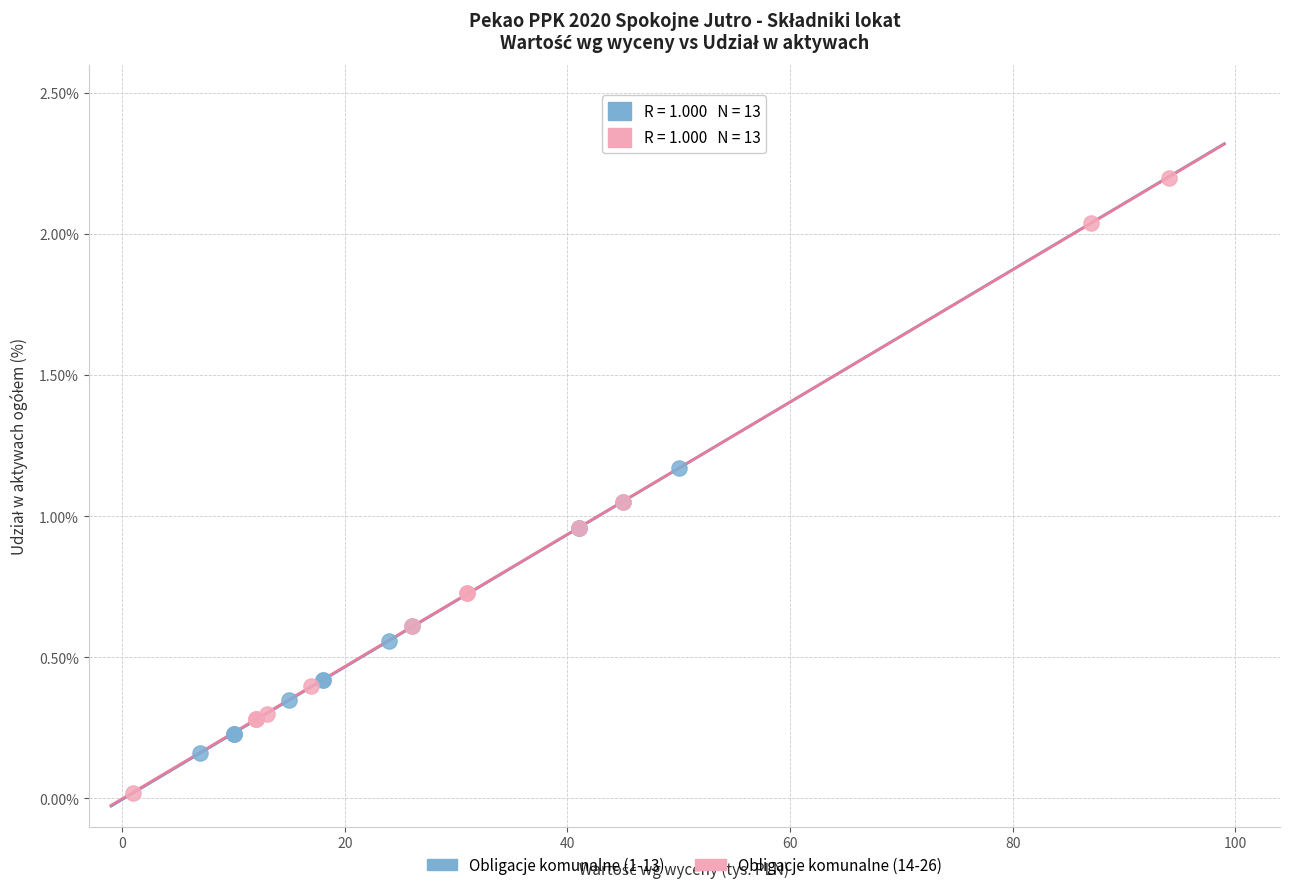

Which series reaches the maximum Y coordinate?

Obligacje komunalne (14-26)